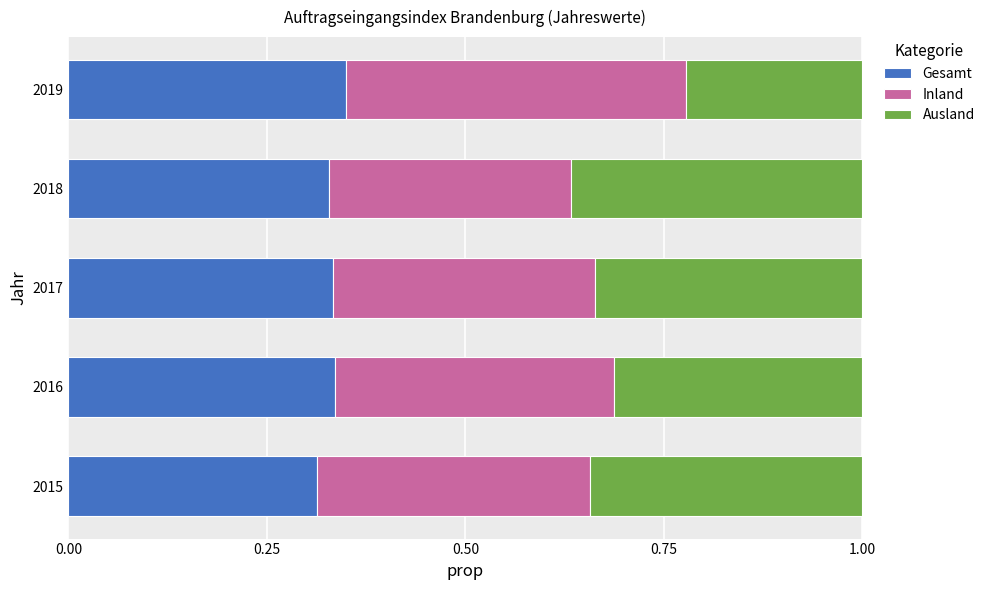

What are all the series names shown in the legend?

Gesamt, Inland, Ausland